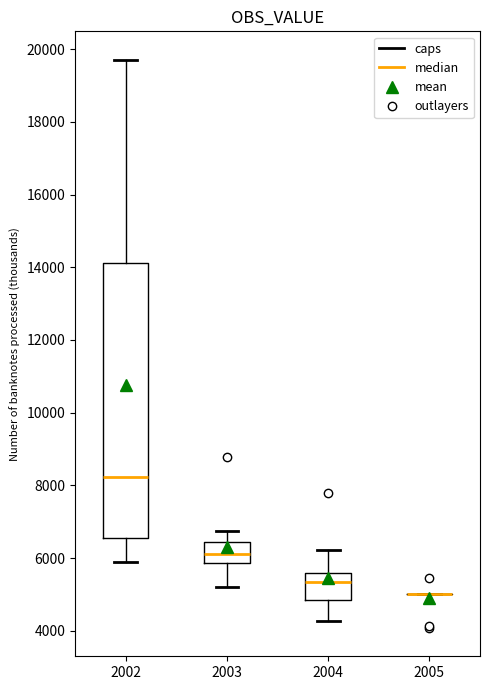

Reading left to right, read every box against the y-axis: the position of its median line, the range the box covers, and the ends of its whiskers. The values are not printed on the chart, so give them approximately, as read against the axis.

2002: median 8200, box 6600 to 14200, whiskers 5800 to 19800
2003: median 6200, box 5800 to 6400, whiskers 5200 to 6800
2004: median 5400, box 4800 to 5600, whiskers 4200 to 6200
2005: box collapsed to a line at 5000, whiskers 5000 to 5000